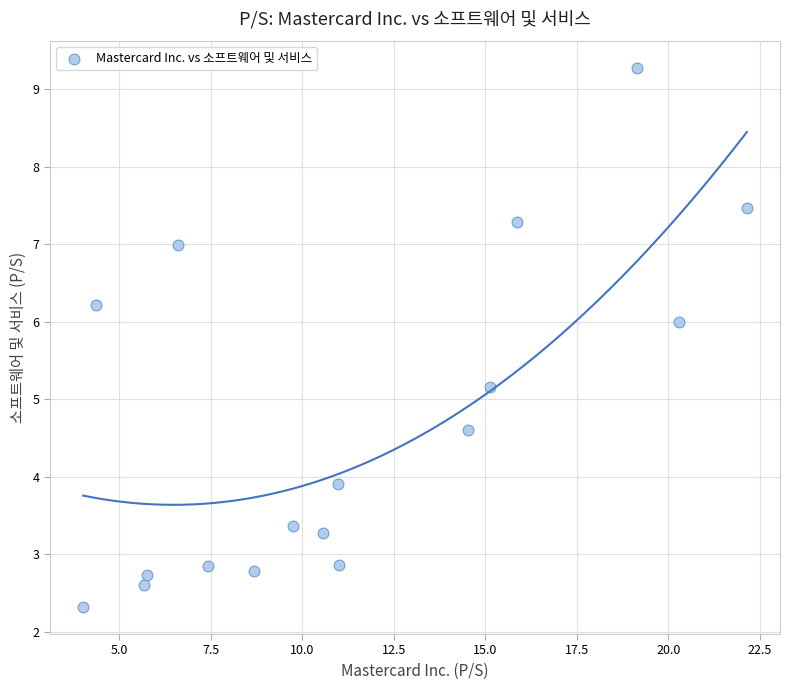

What Y value in the scatter plot is closest to 5?

5.2